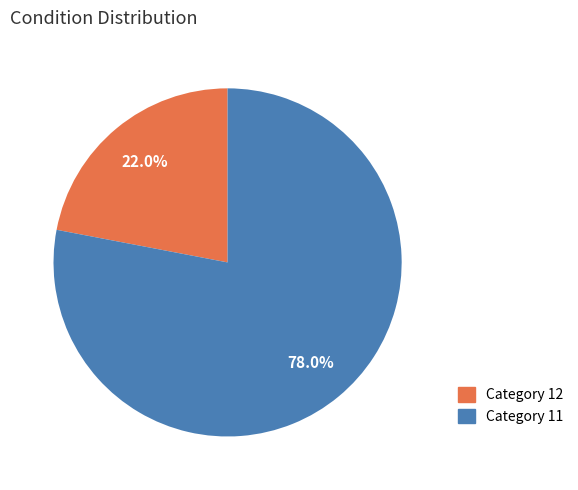

Is there any slice that represents more than half of the pie?

Yes